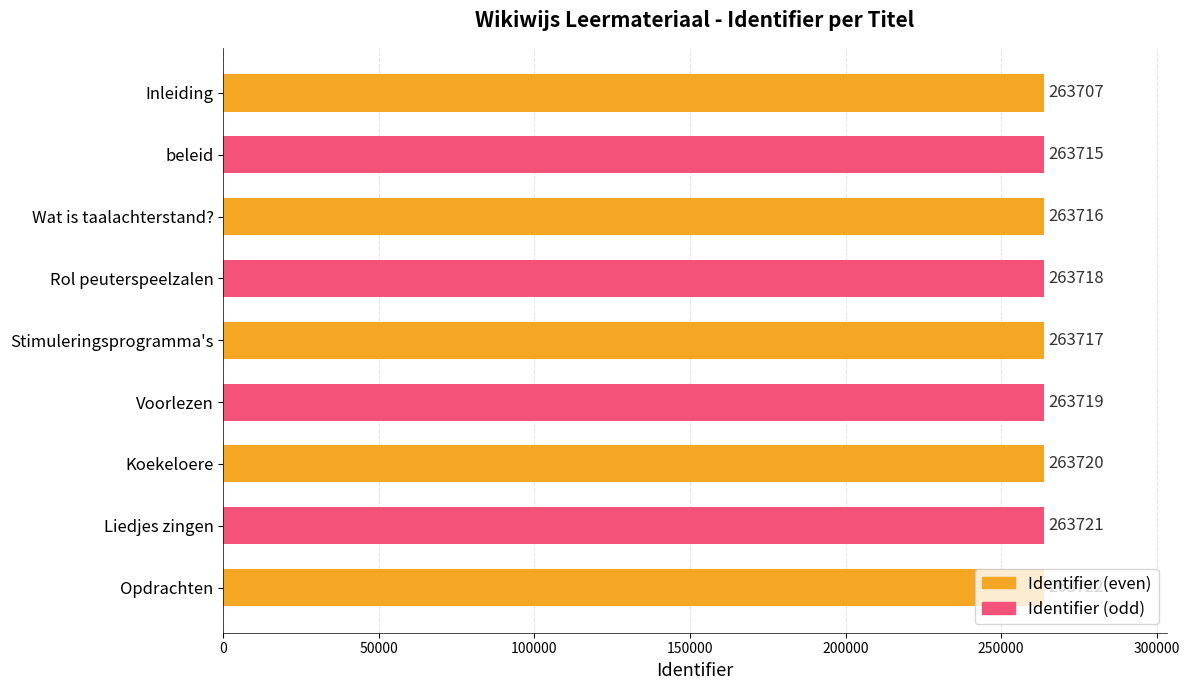

The chart shows a value of 466832 at beleid. True or false?

False